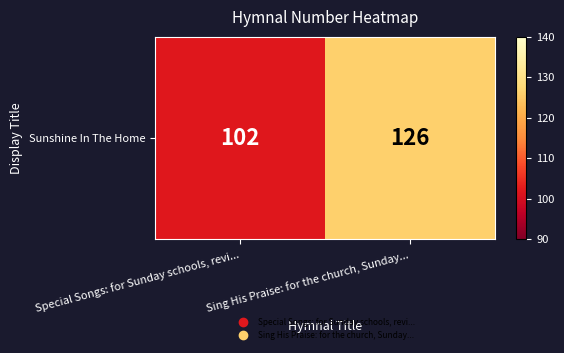

Approximately how many times larger is the value at Sing His Praise: for the church, Sunday... compared to Special Songs: for Sunday schools, revi...?

1.2